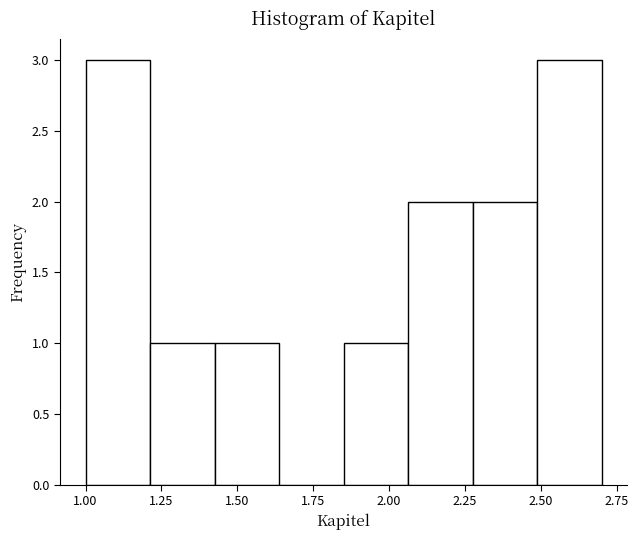

Reading left to right, transcribe this chart: for each bar, give the range it covers on the x-axis and its height. Neither the bar edges nor the heights are printed on the chart, so give them approximately, as read against the axes.

1.00 to 1.20: 3
1.20 to 1.45: 1
1.45 to 1.65: 1
1.65 to 1.85: 0
1.85 to 2.05: 1
2.05 to 2.30: 2
2.30 to 2.50: 2
2.50 to 2.70: 3